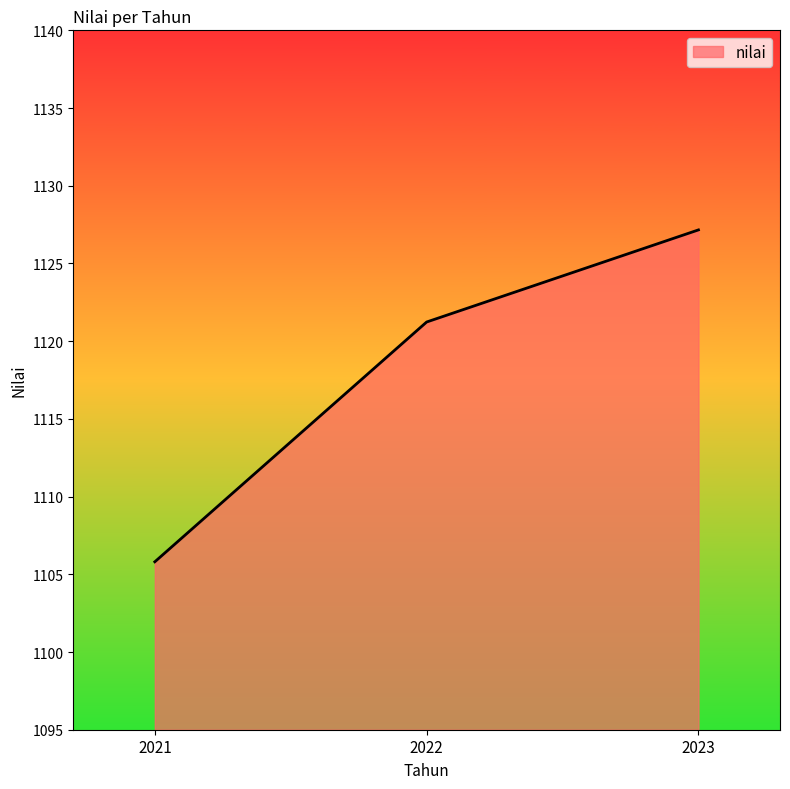

Is it true that the value at 2021 is 515.0?

False